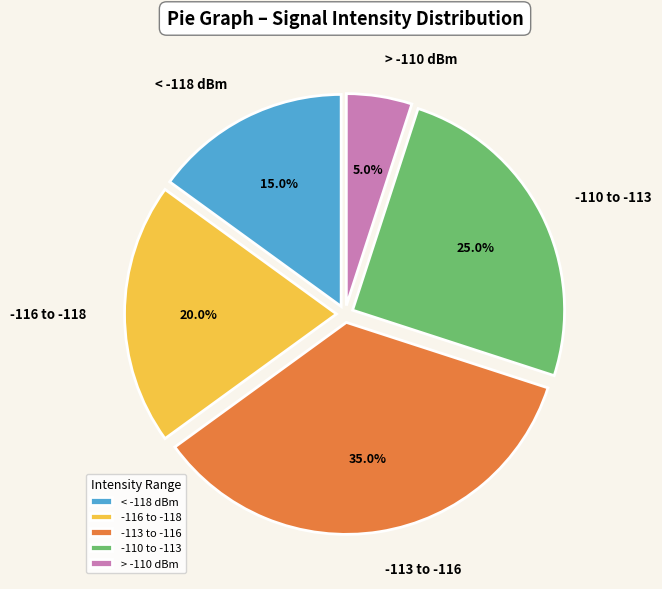

Is < -118 dBm the majority of the pie?

No